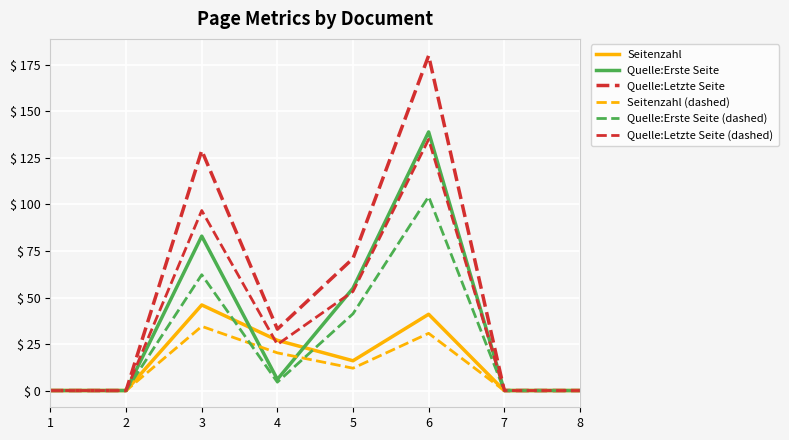

Rank the categories by Quelle:Erste Seite value from lowest to highest.

1, 2, 7, 8, 4, 5, 3, 6